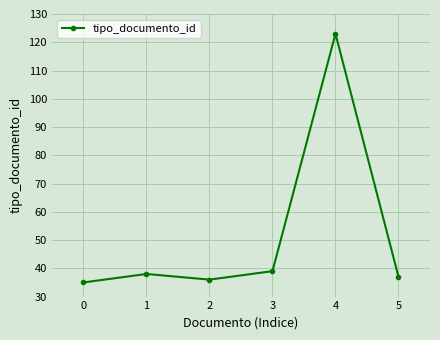

True or false: the data shows 53 at 5.

False